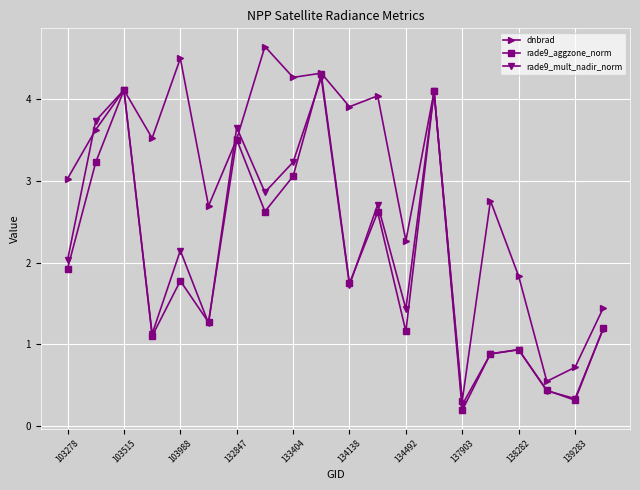

True or false: rade9_aggzone_norm has more than 0 interior local peaks.

True